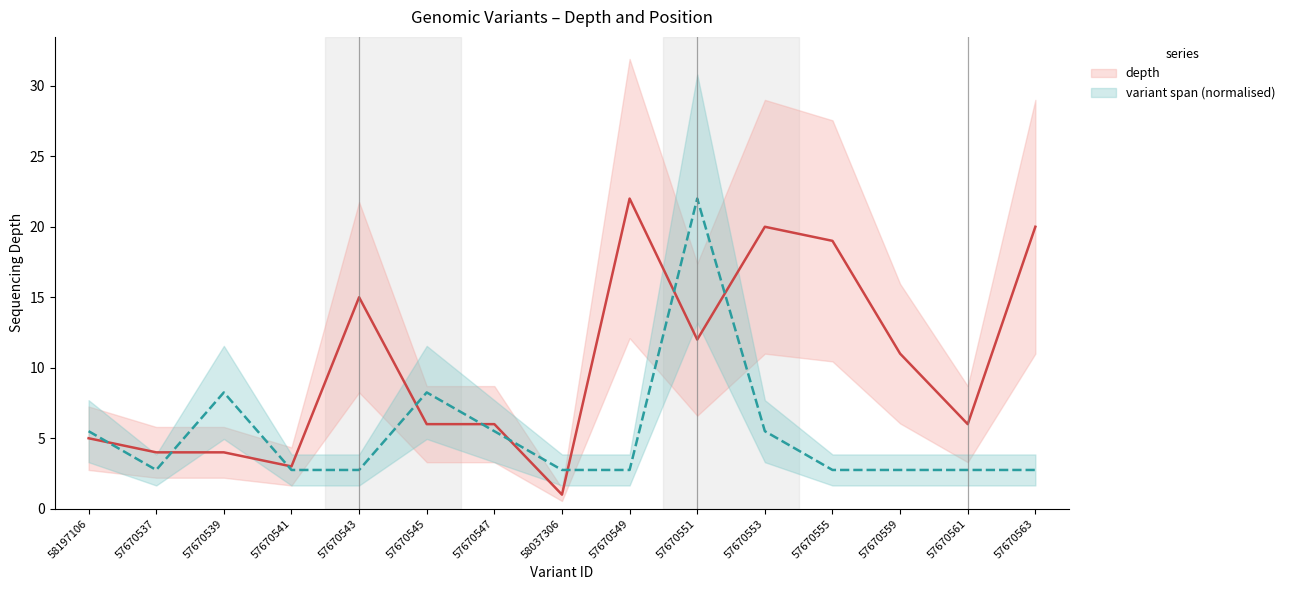

True or false: depth and variant span (normalised) intersect in this chart.

True